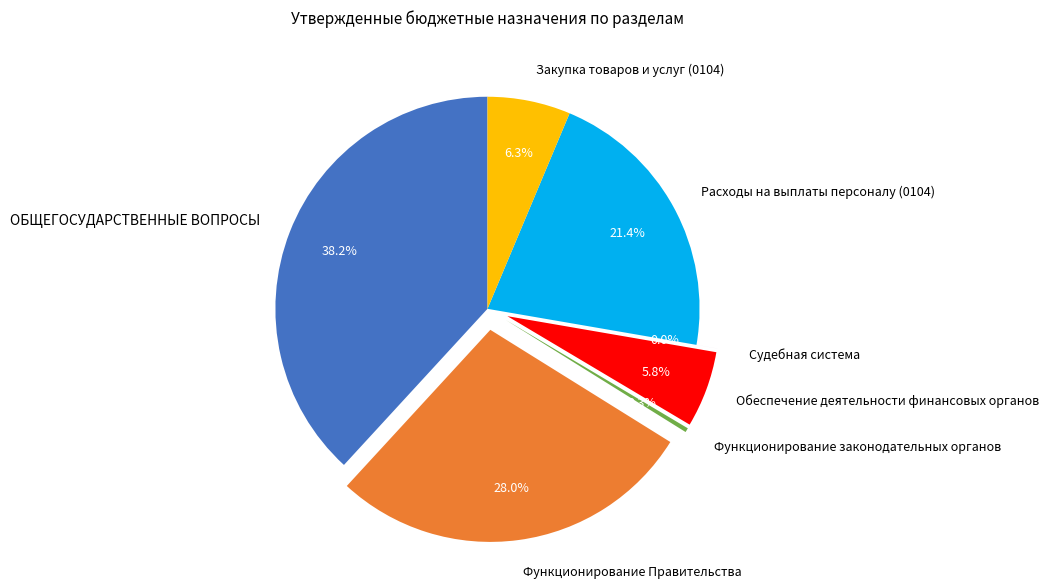

Which has a higher value, Функционирование Правительства or Расходы на выплаты персоналу (0104)?

Функционирование Правительства